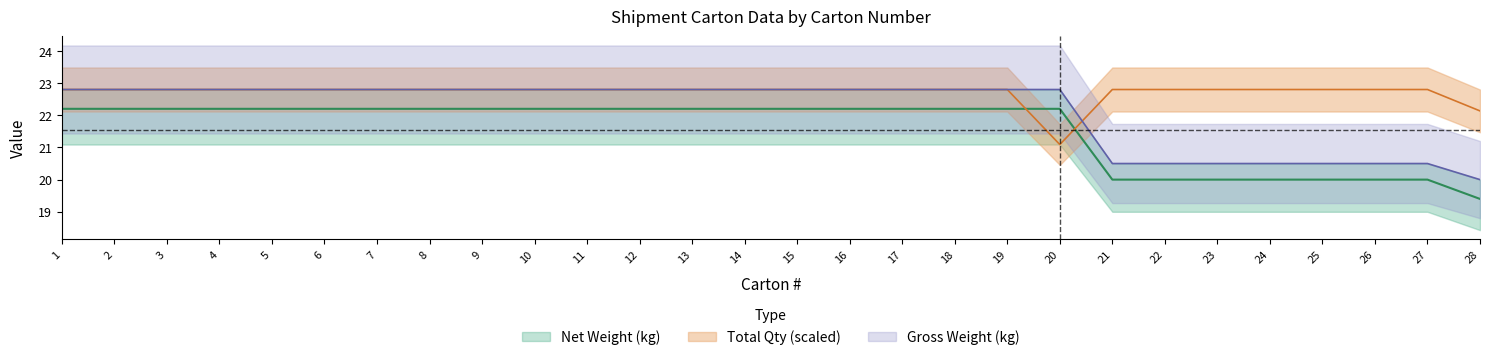

Rank the series by their average value, from highest to lowest.

Total Qty, Gross Weight (kg), Net Weight (kg)